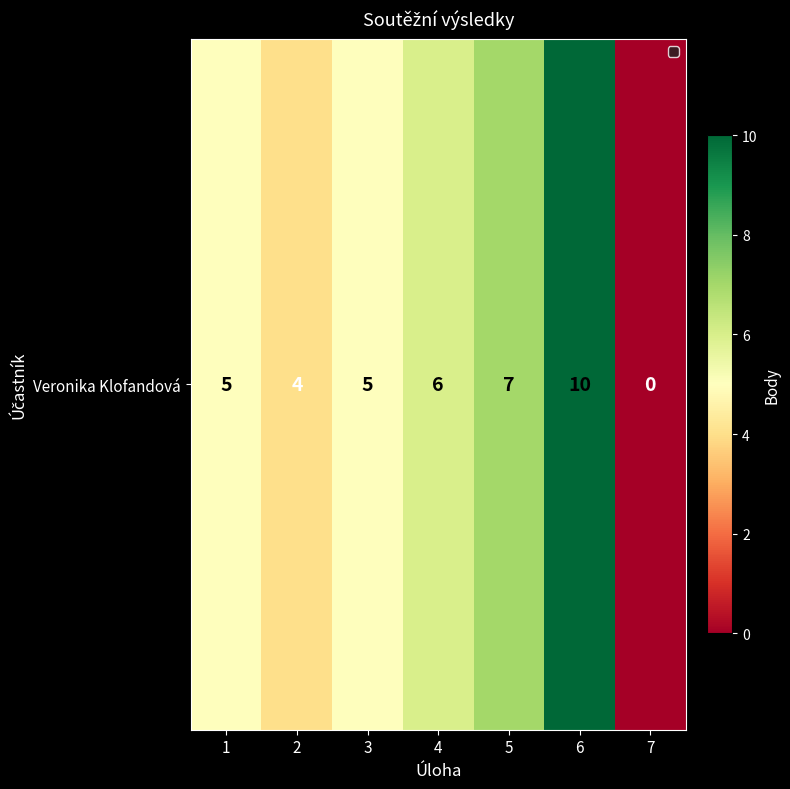

The chart shows a value of 7 at 5. True or false?

True